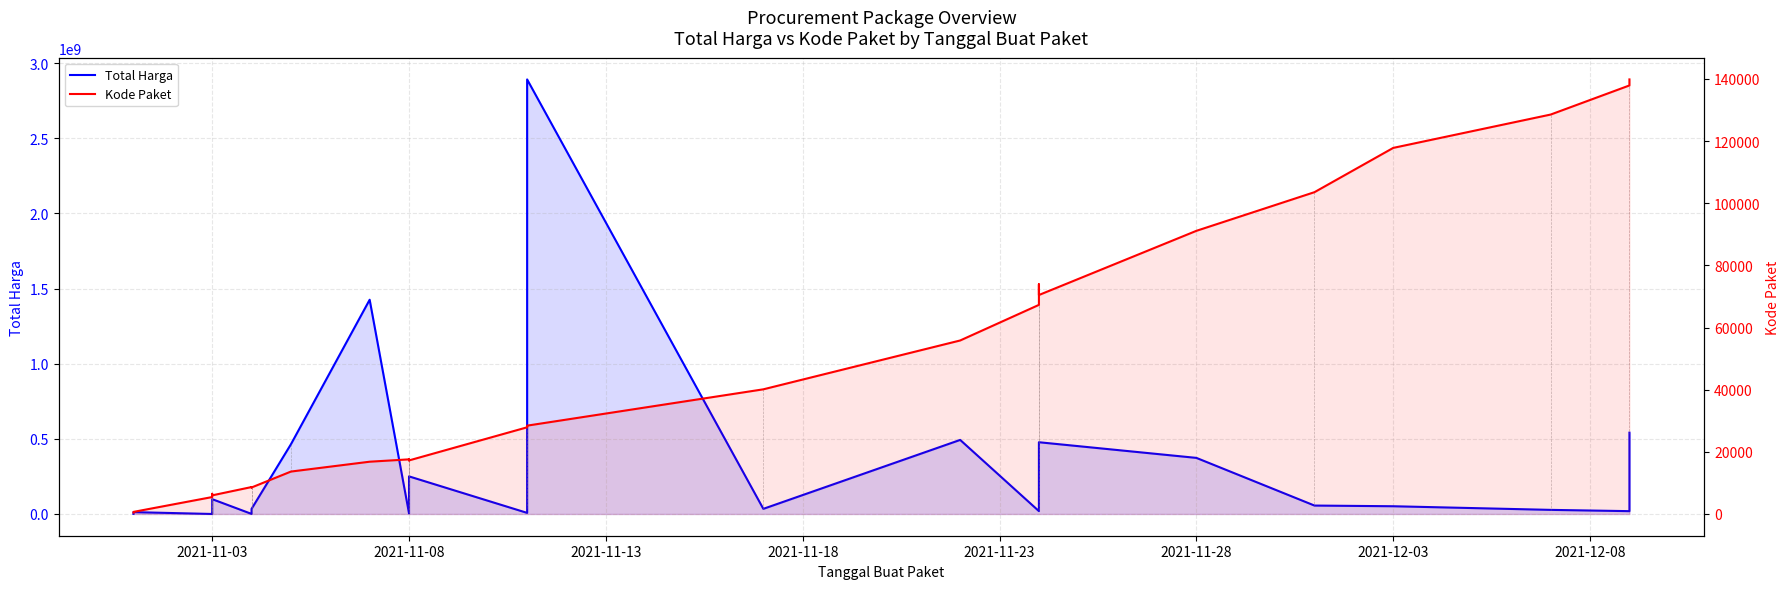

Is the value of Total Harga at 2021-11-28 greater than the value of Kode Paket at 30?

Yes